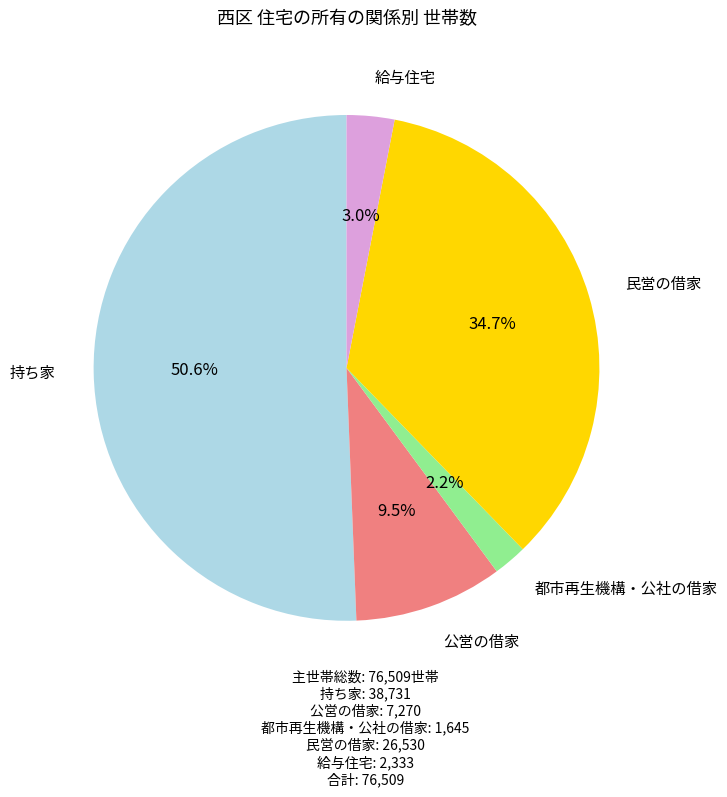

Does 持ち家 represent more than half of the total?

Yes